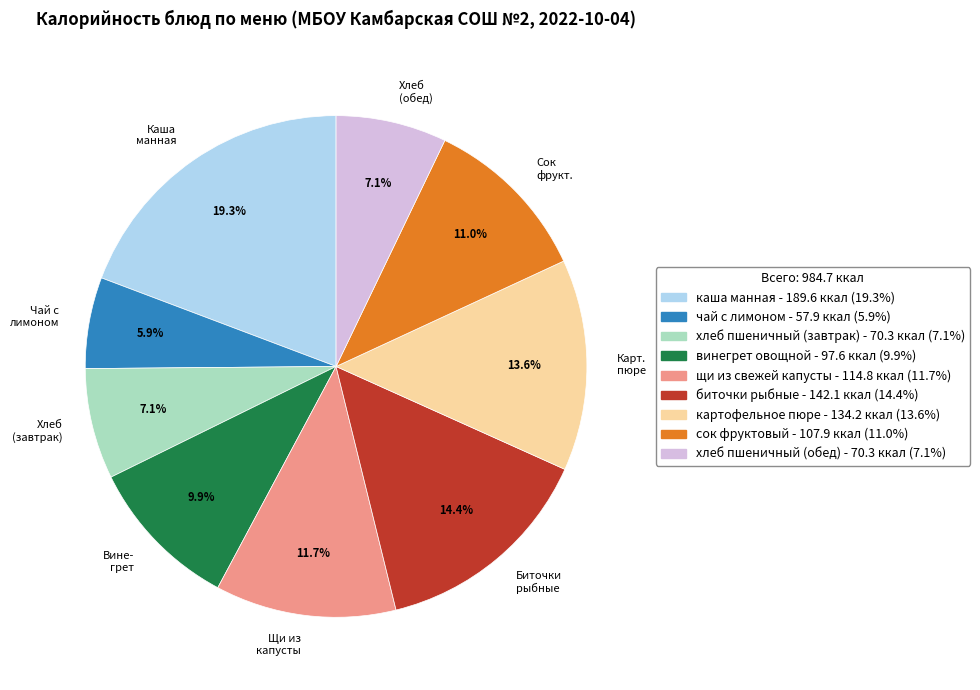

Is there any slice that represents more than half of the pie?

No